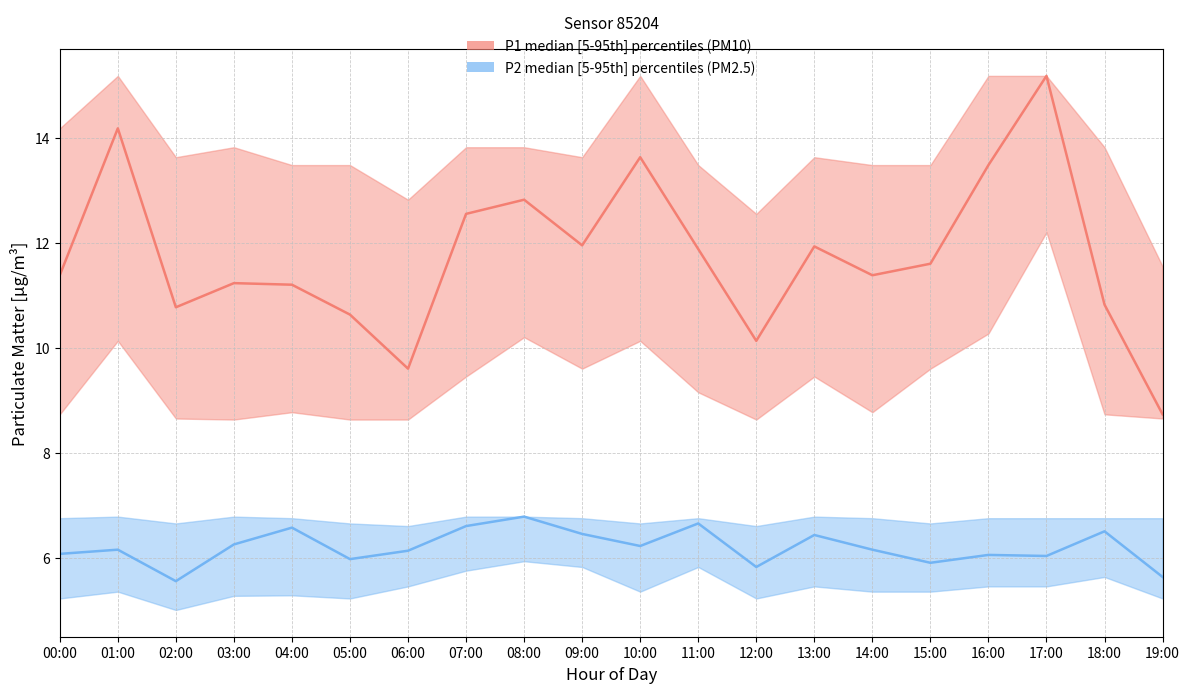

Between 00:00 and 16:00, which series saw the biggest shift?

P1_median